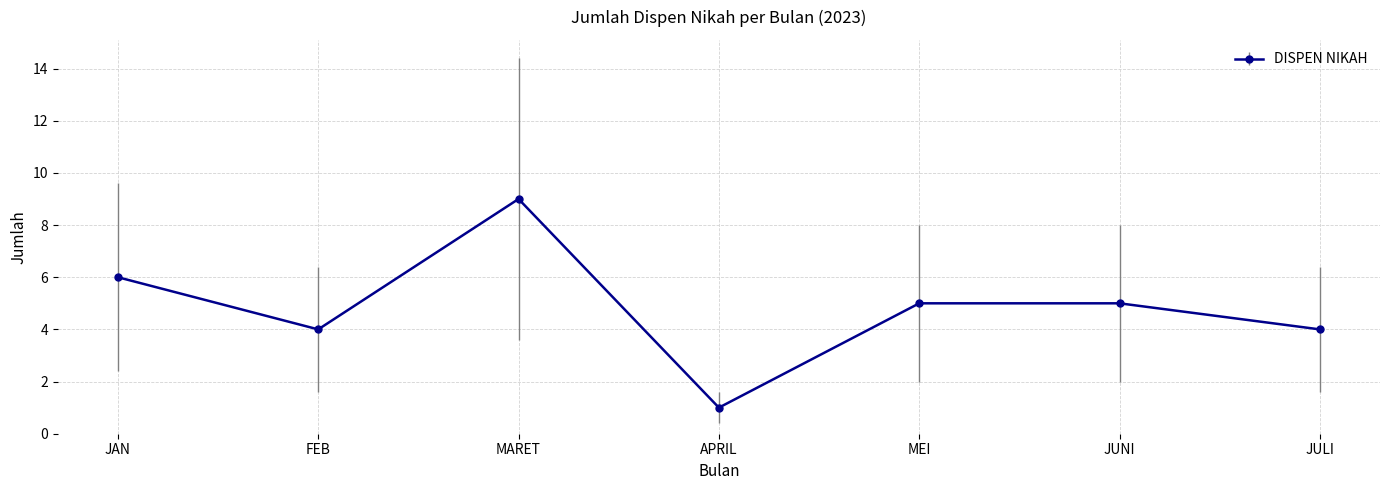

At which label does the data first exceed 5?

JAN